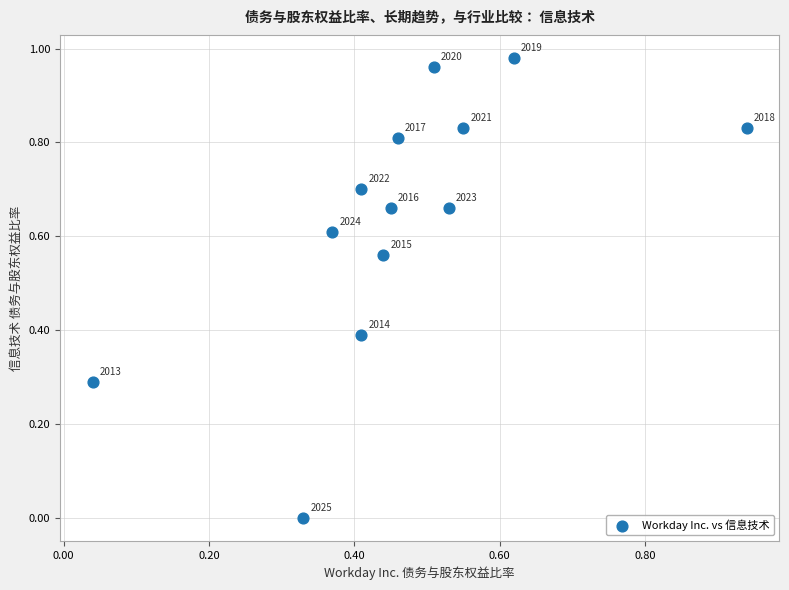

Count the number of points in this scatter plot.

13